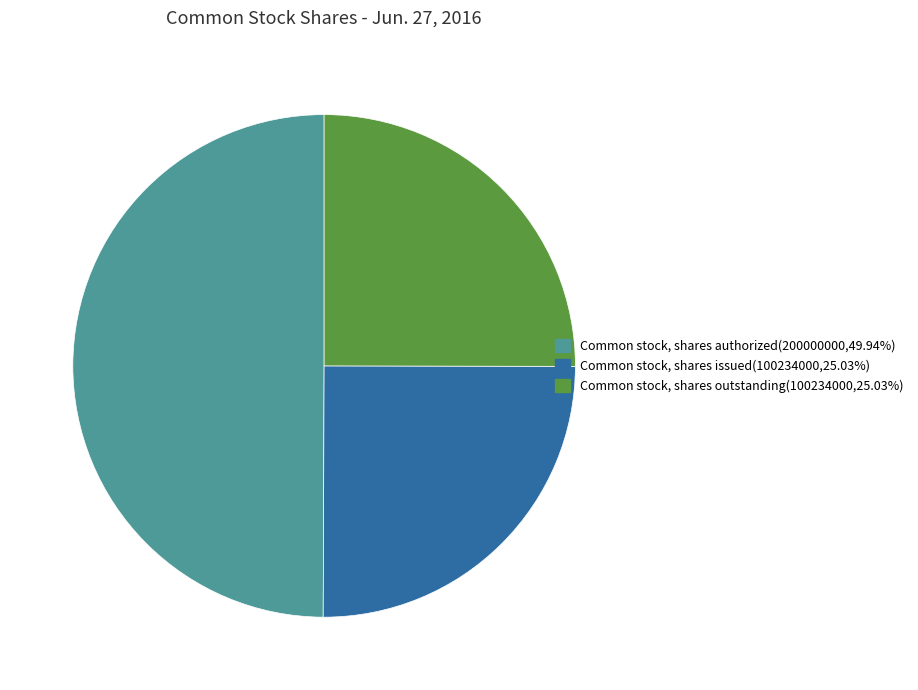

Which category has the biggest portion of the pie?

Common stock, shares authorized